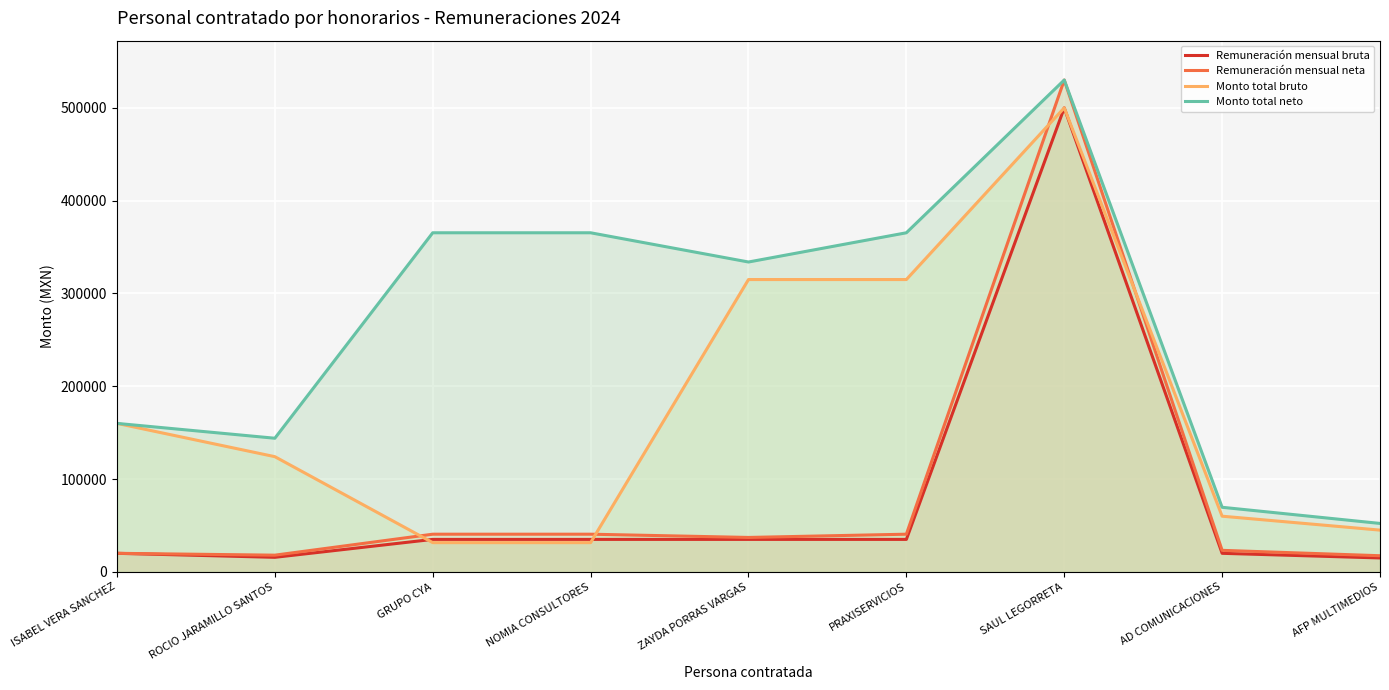

The value of Monto total bruto at ROCIO JARAMILLO SANTOS is 124137.9. True or false?

True